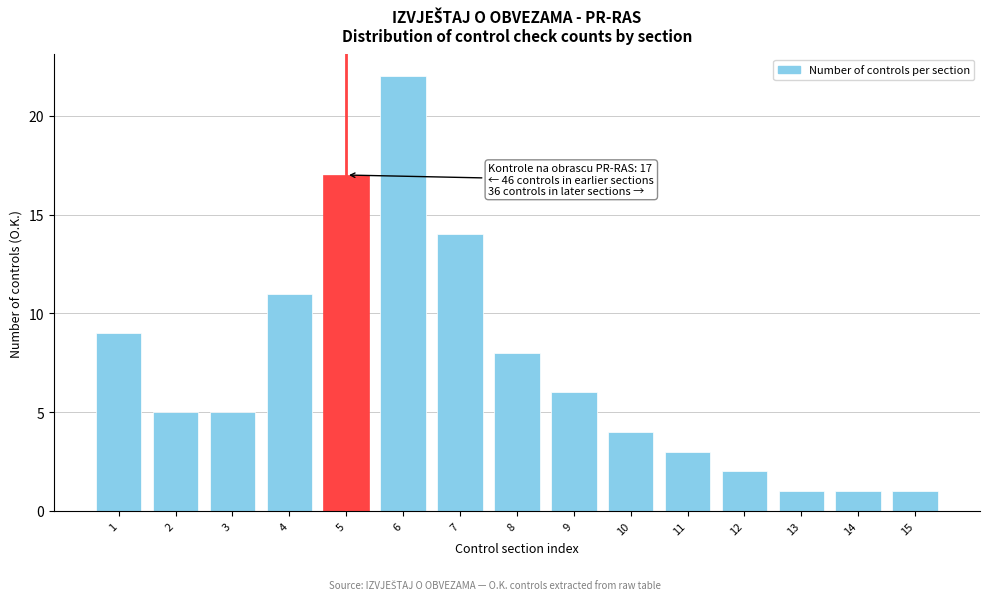

Reading left to right, extract all data points from this chart.

1=9	2=5	3=5	4=11	5=17	6=22	7=14	8=8	9=6	10=4	11=3	12=2	13=1	14=1	15=1